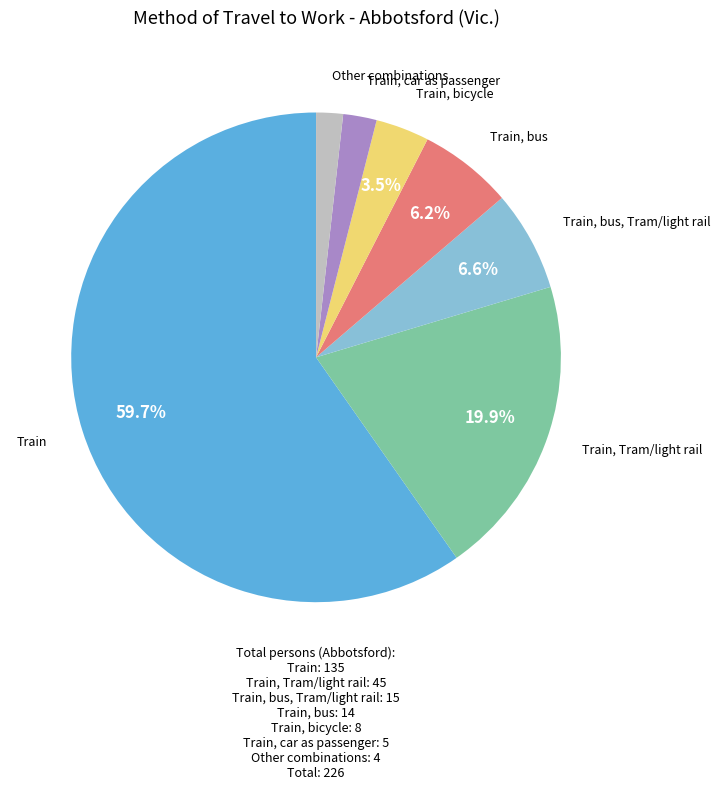

Is there a majority slice in this chart?

Yes